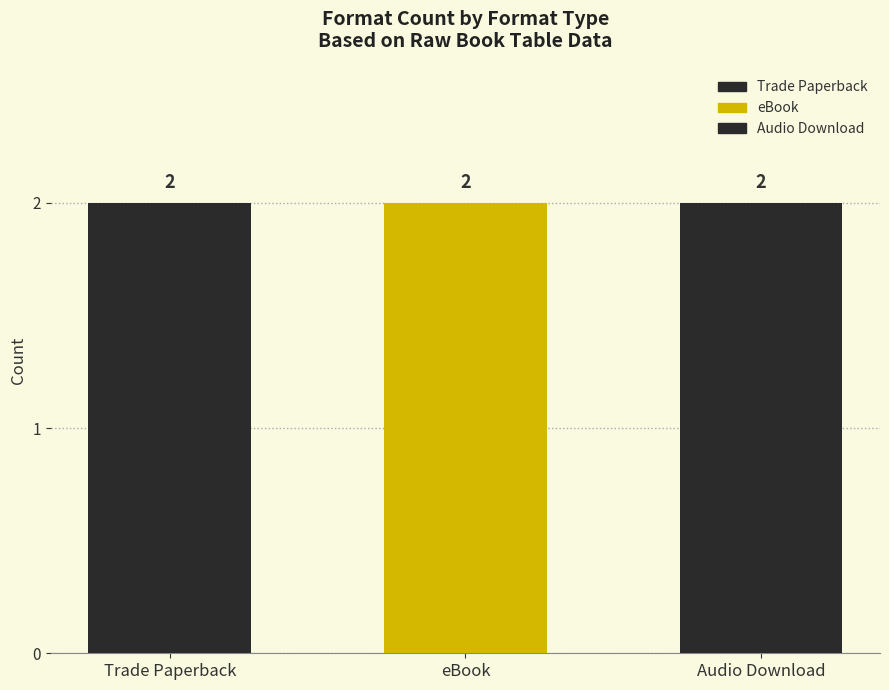

Which series has the largest range (max minus min)?

Trade Paperback